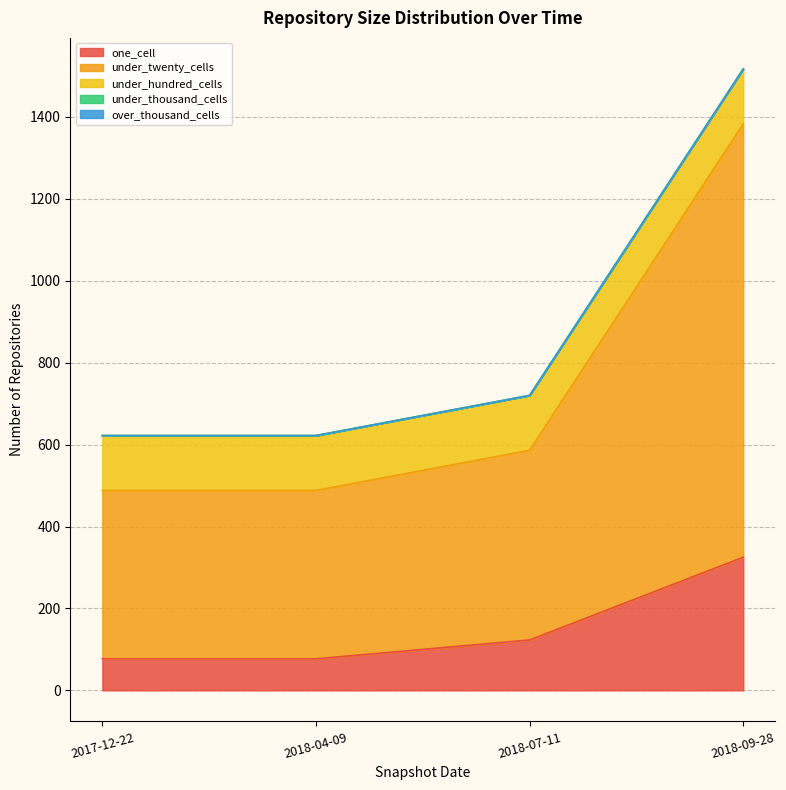

At how many categories does at least one series exceed 1014?

1